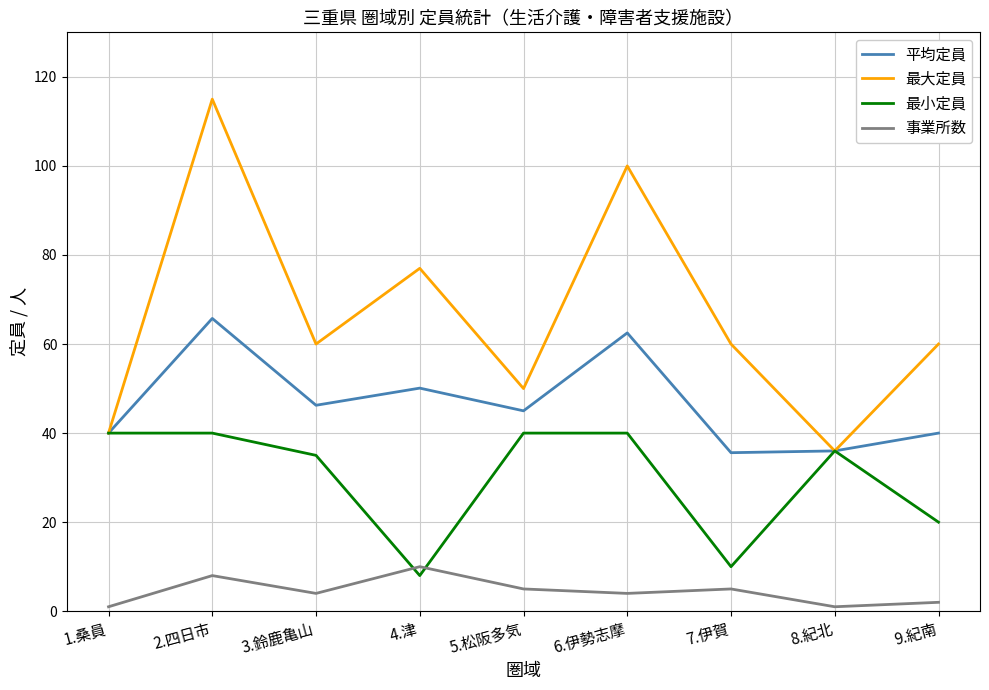

True or false: 事業所数 and 最大定員 intersect in this chart.

False